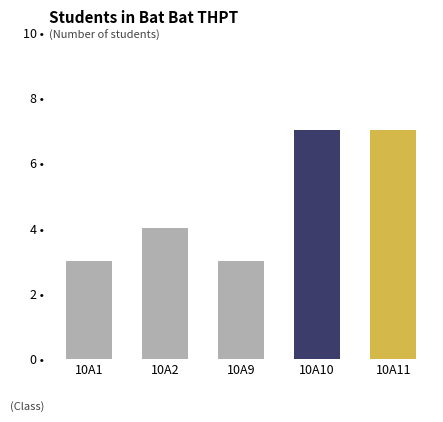

What is the sum of the values at 10A10 and 10A1?

10